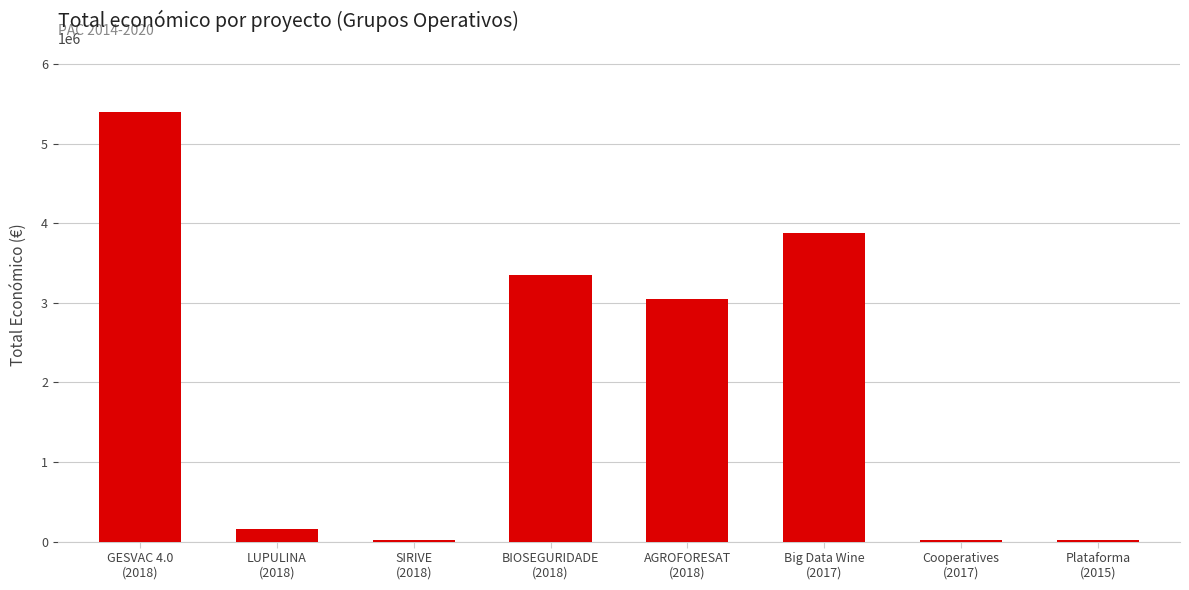

What is the greatest value displayed?

5390598